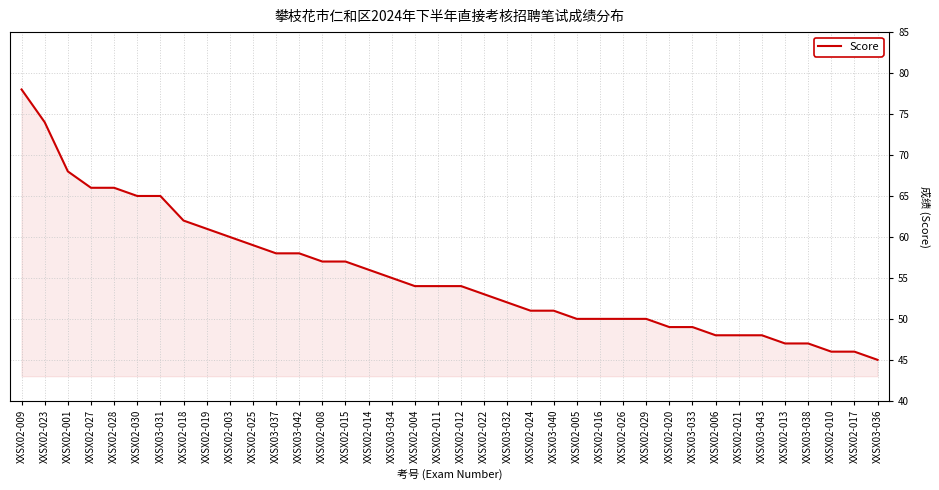

Which label corresponds to the smallest value in the chart?

XXSX03-036